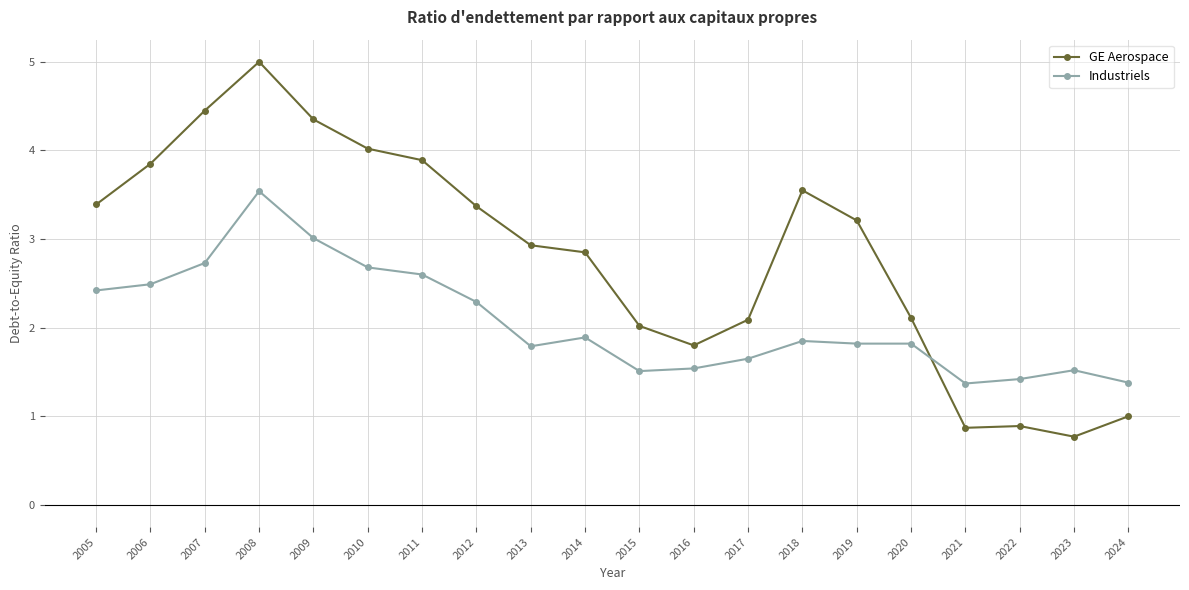

List the series in order of their overall mean, highest first.

GE Aerospace, Industriels